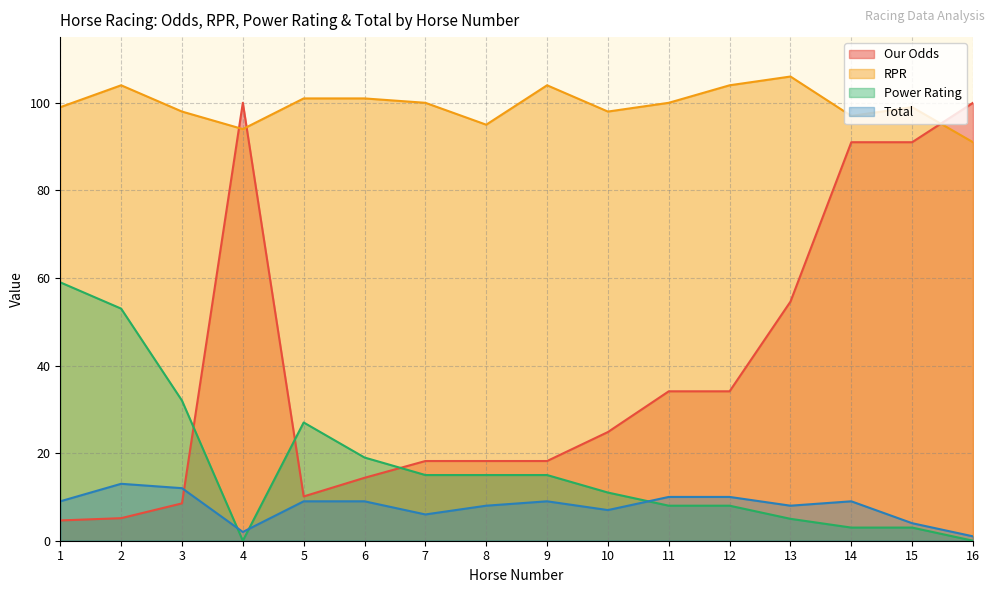

What is the spread (max minus min) of values at 10?

91.0